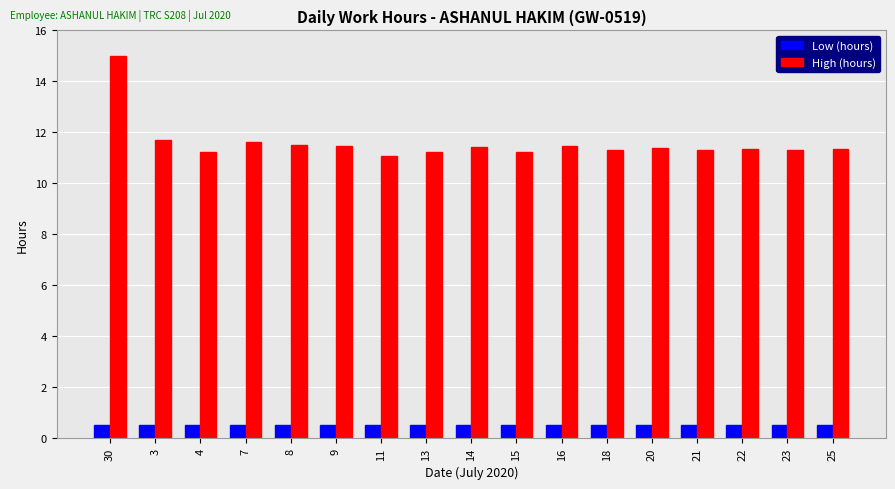

Rank the series by their average value, from highest to lowest.

High (hours), Low (hours)